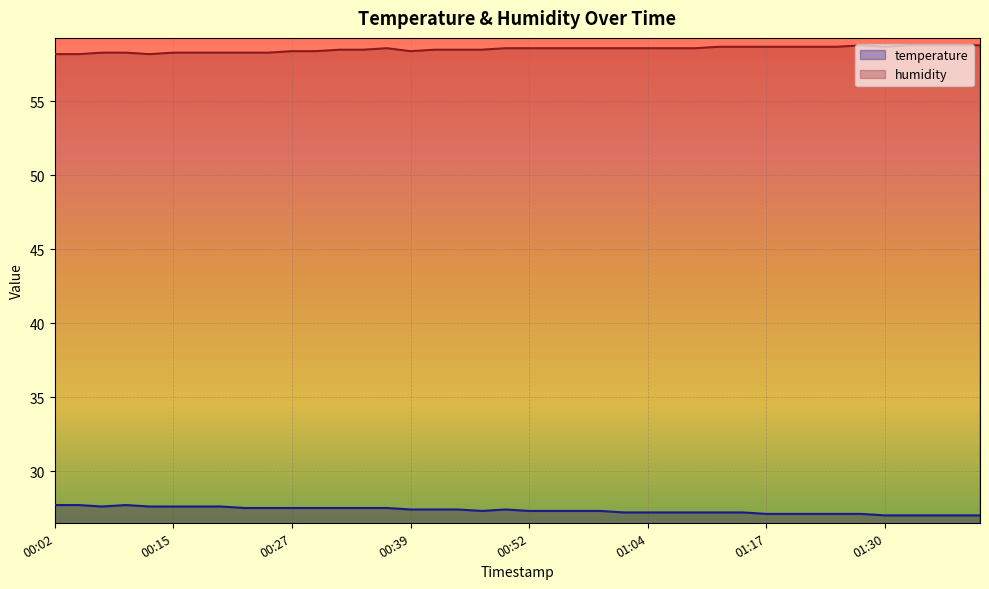

True or false: temperature has a value of 27.4 at 00:44.

True